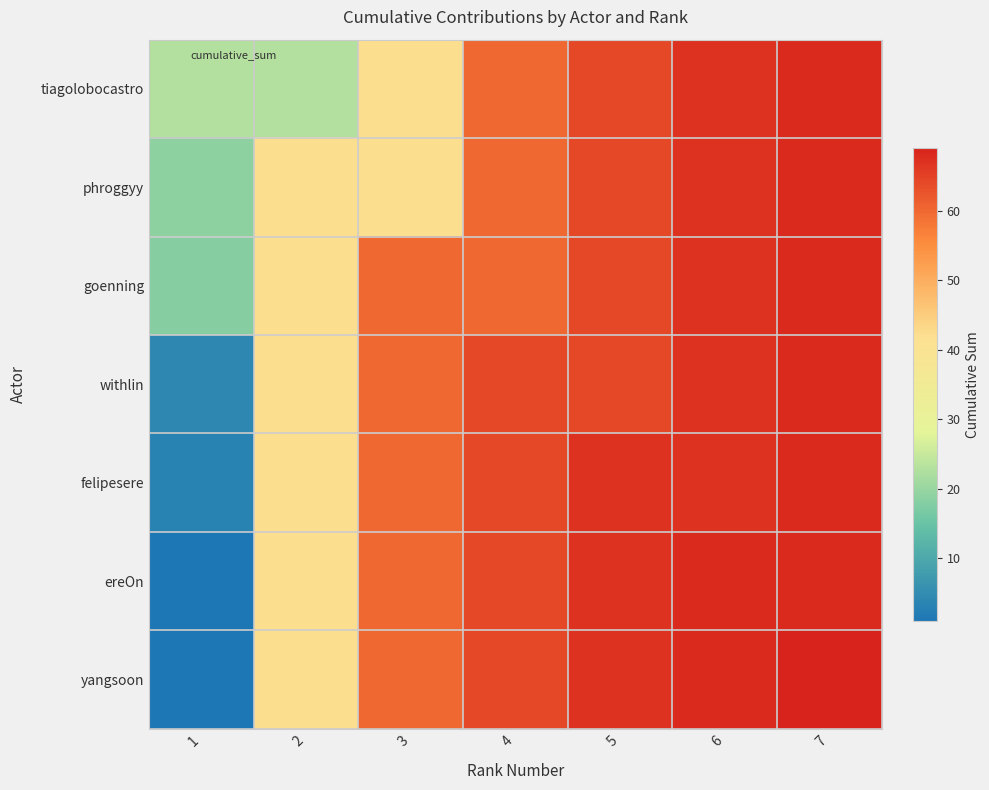

Which series changed the most between 3 and 6?

tiagolobocastro